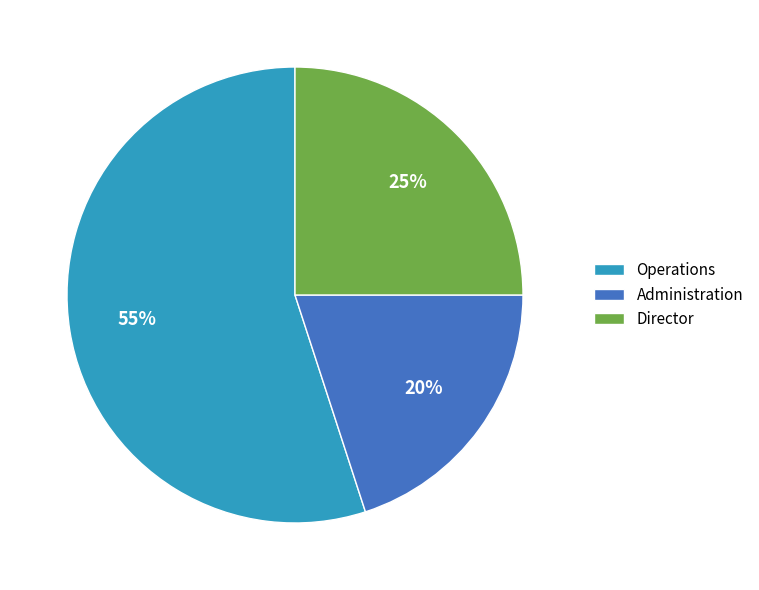

To the nearest percent, what is the average slice percentage?

33%